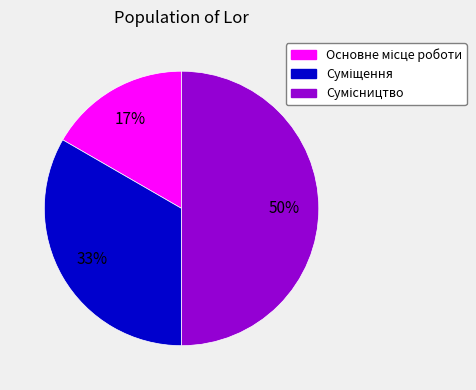

To the nearest percent, what is the average slice percentage?

33%